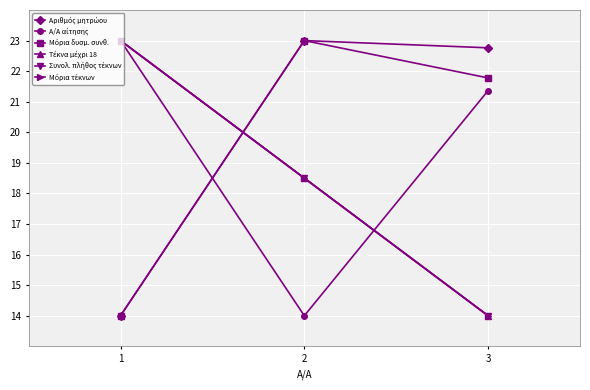

What is the average value of the Συνολ. πλήθος τέκνων series?

18.5